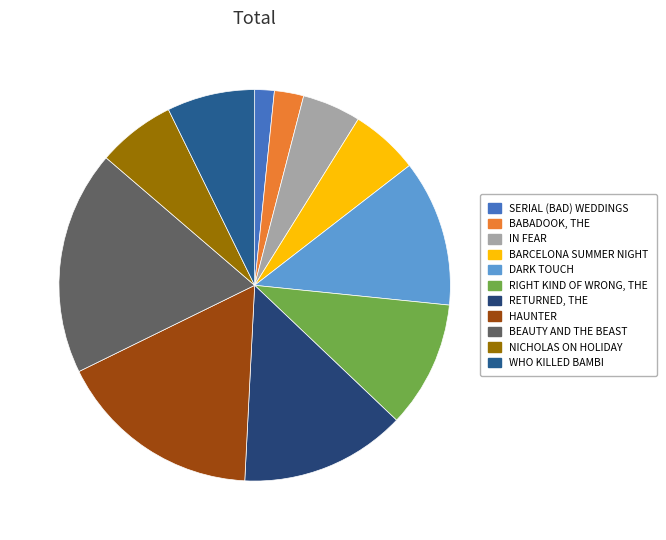

True or false: NICHOLAS ON HOLIDAY accounts for 1% of the total.

False